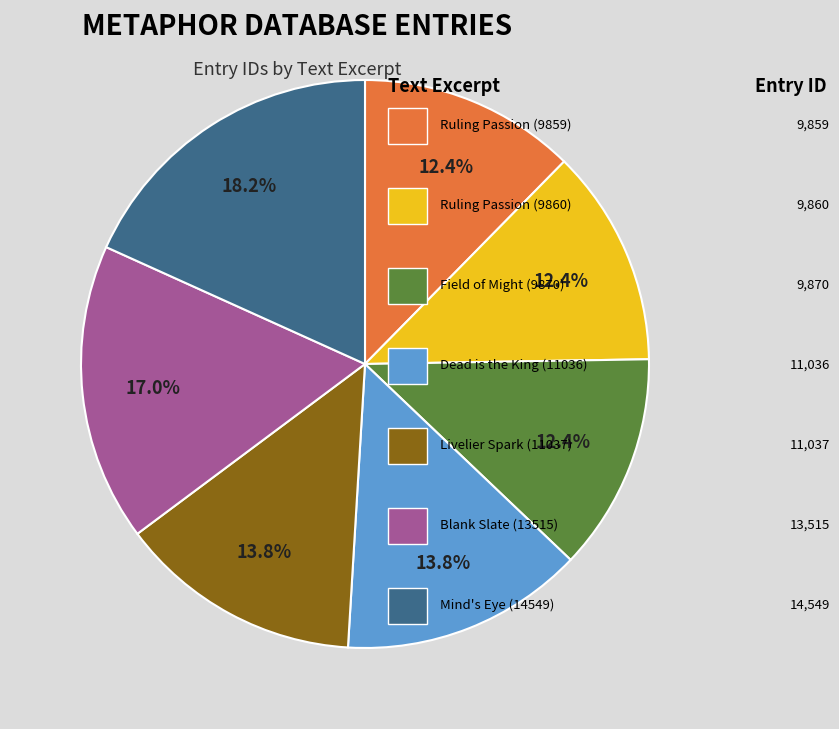

Is there any slice that represents more than half of the pie?

No